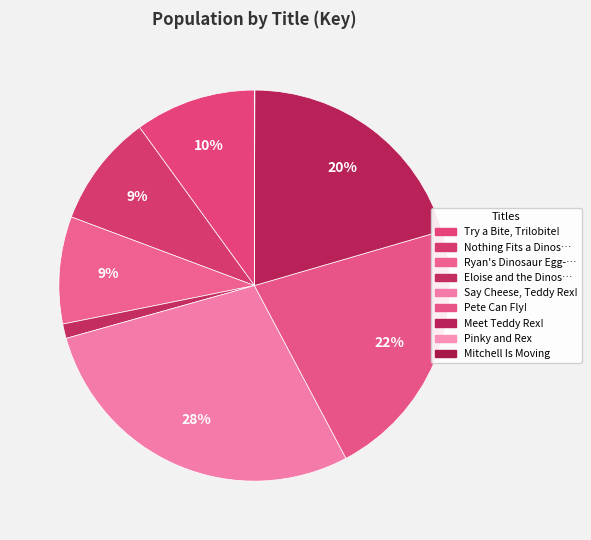

To the nearest percent, what is the average slice percentage?

11%